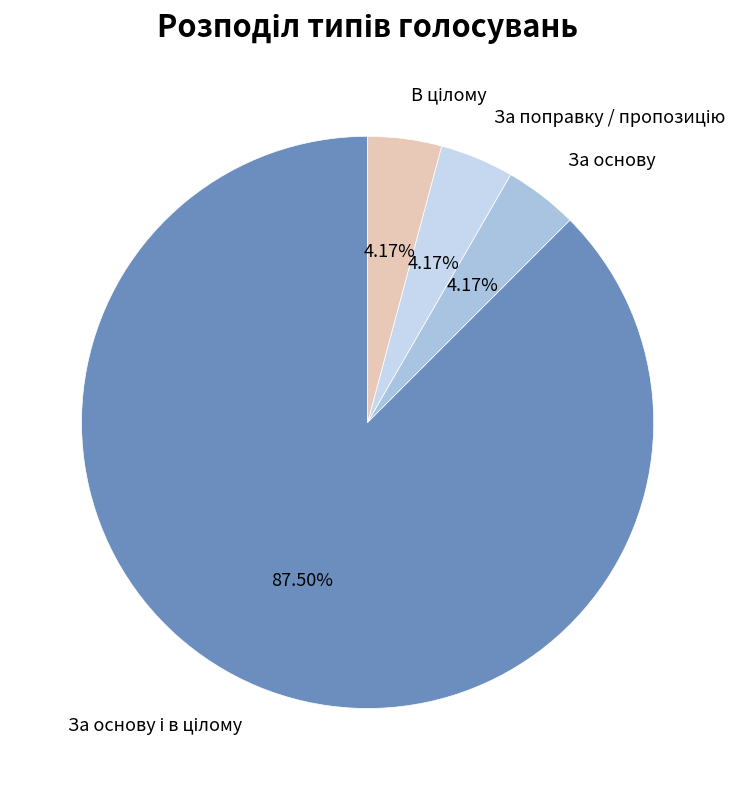

Count the number of slices in the pie.

4